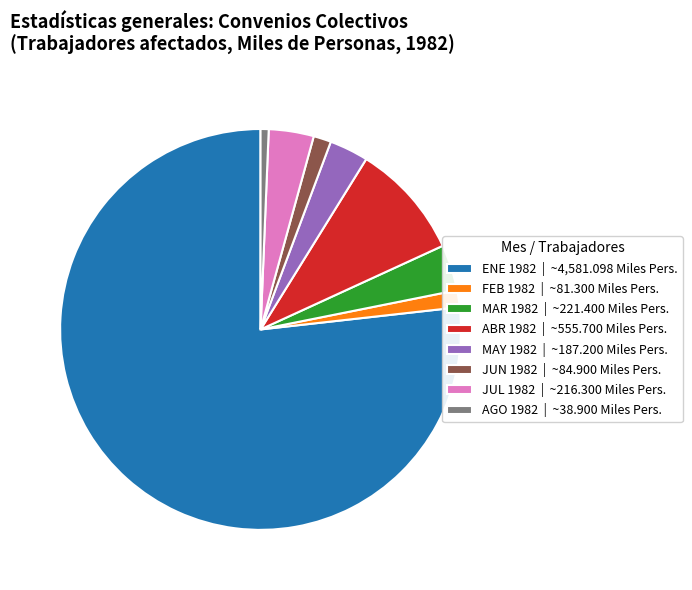

What is the largest slice in the pie chart?

ENE 1982 | ~4,581.098 Miles Pers.